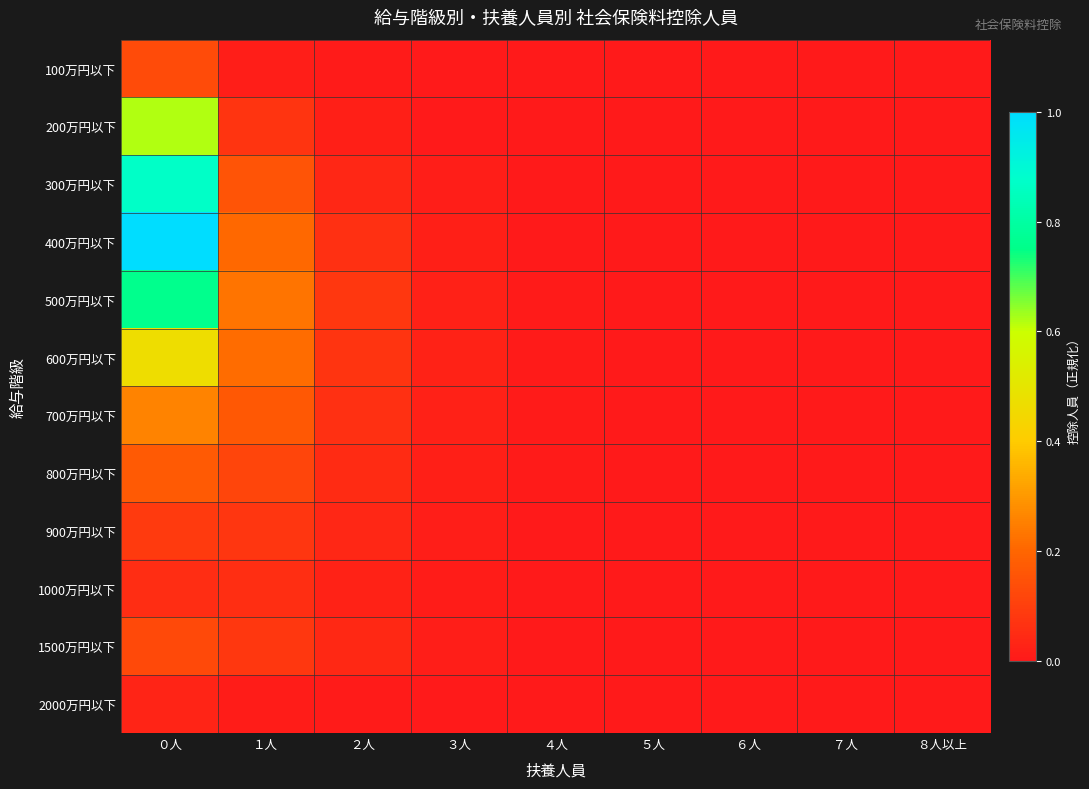

Reading right to left, transcribe all the data shown in this chart.

100万円以下: ８人以上=0.0	７人=0.0	６人=0.0	５人=0.0	４人=0.0	３人=0.0	２人=0.0	１人=0.0	０人=0.1
200万円以下: ８人以上=0.0	７人=0.0	６人=0.0	５人=0.0	４人=0.0	３人=0.0	２人=0.0	１人=0.1	０人=0.6
300万円以下: ８人以上=0.0	７人=0.0	６人=0.0	５人=0.0	４人=0.0	３人=0.0	２人=0.0	１人=0.2	０人=0.9
400万円以下: ８人以上=0.0	７人=0.0	６人=0.0	５人=0.0	４人=0.0	３人=0.0	２人=0.1	１人=0.2	０人=1.0
500万円以下: ８人以上=0.0	７人=0.0	６人=0.0	５人=0.0	４人=0.0	３人=0.0	２人=0.1	１人=0.2	０人=0.8
600万円以下: ８人以上=0.0	７人=0.0	６人=0.0	５人=0.0	４人=0.0	３人=0.0	２人=0.1	１人=0.2	０人=0.5
700万円以下: ８人以上=0.0	７人=0.0	６人=0.0	５人=0.0	４人=0.0	３人=0.0	２人=0.1	１人=0.2	０人=0.3
800万円以下: ８人以上=0.0	７人=0.0	６人=0.0	５人=0.0	４人=0.0	３人=0.0	２人=0.0	１人=0.1	０人=0.2
900万円以下: ８人以上=0.0	７人=0.0	６人=0.0	５人=0.0	４人=0.0	３人=0.0	２人=0.0	１人=0.1	０人=0.1
1000万円以下: ８人以上=0.0	７人=0.0	６人=0.0	５人=0.0	４人=0.0	３人=0.0	２人=0.0	１人=0.1	０人=0.1
1500万円以下: ８人以上=0.0	７人=0.0	６人=0.0	５人=0.0	４人=0.0	３人=0.0	２人=0.0	１人=0.1	０人=0.1
2000万円以下: ８人以上=0.0	７人=0.0	６人=0.0	５人=0.0	４人=0.0	３人=0.0	２人=0.0	１人=0.0	０人=0.0